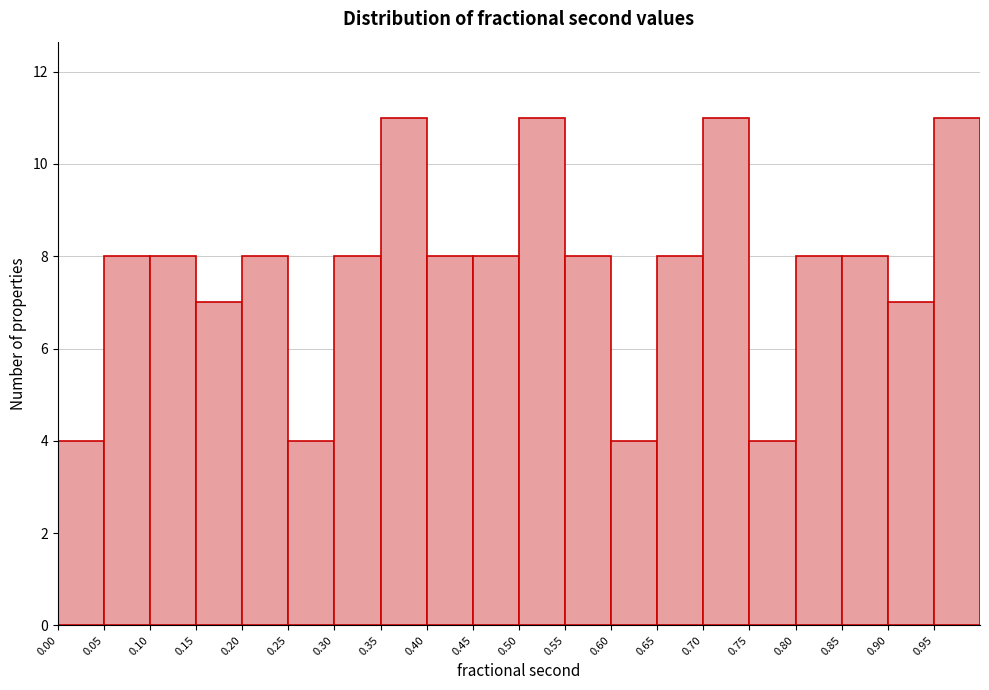

Reading left to right, list every bar in this chart as the range it spans on the x-axis followed by its height. The values are not printed on the chart, so give them approximately, as read against the axis.

0.00 to 0.05: 4
0.05 to 0.10: 8
0.10 to 0.15: 8
0.15 to 0.20: 7
0.20 to 0.25: 8
0.25 to 0.30: 4
0.30 to 0.35: 8
0.35 to 0.40: 11
0.40 to 0.45: 8
0.45 to 0.50: 8
0.50 to 0.55: 11
0.55 to 0.60: 8
0.60 to 0.65: 4
0.65 to 0.70: 8
0.70 to 0.75: 11
0.75 to 0.80: 4
0.80 to 0.85: 8
0.85 to 0.90: 8
0.90 to 0.95: 7
0.95 to 1.00: 11